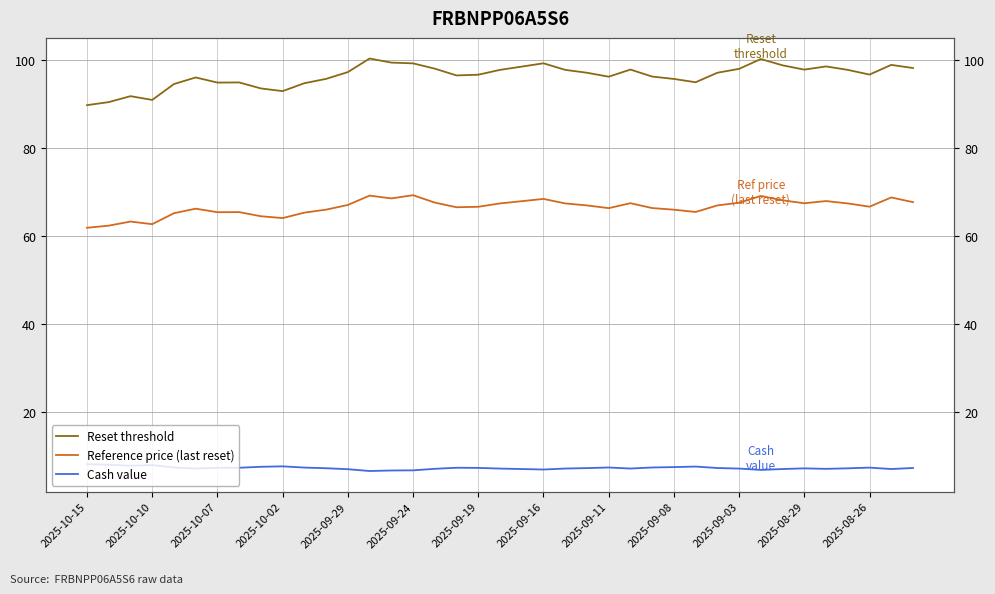

What is the difference between the second highest and second lowest values in the Reset threshold series?

9.8